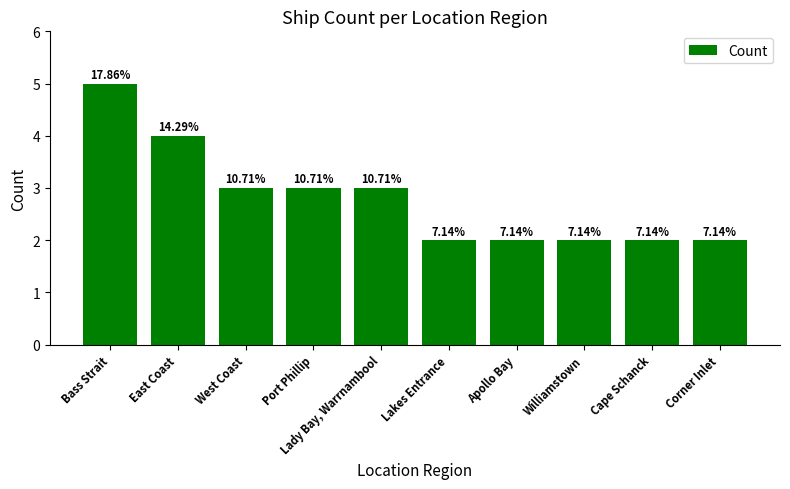

What is the label of the 2nd bar from the right?

Cape Schanck